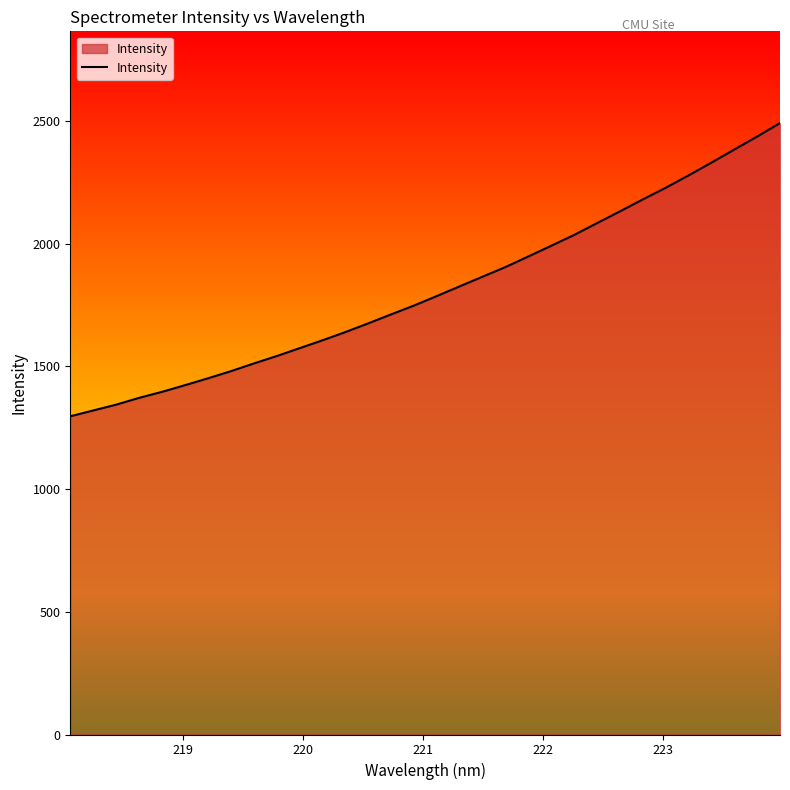

What is the greatest value displayed?

2491.2